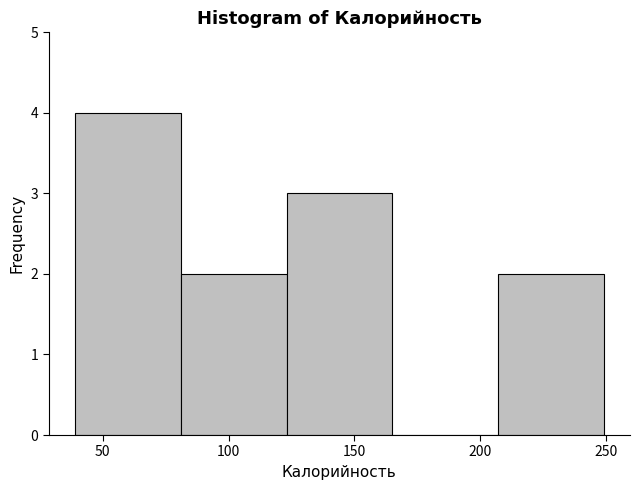

Over which range of the x-axis is the bar tallest?

39 to 81